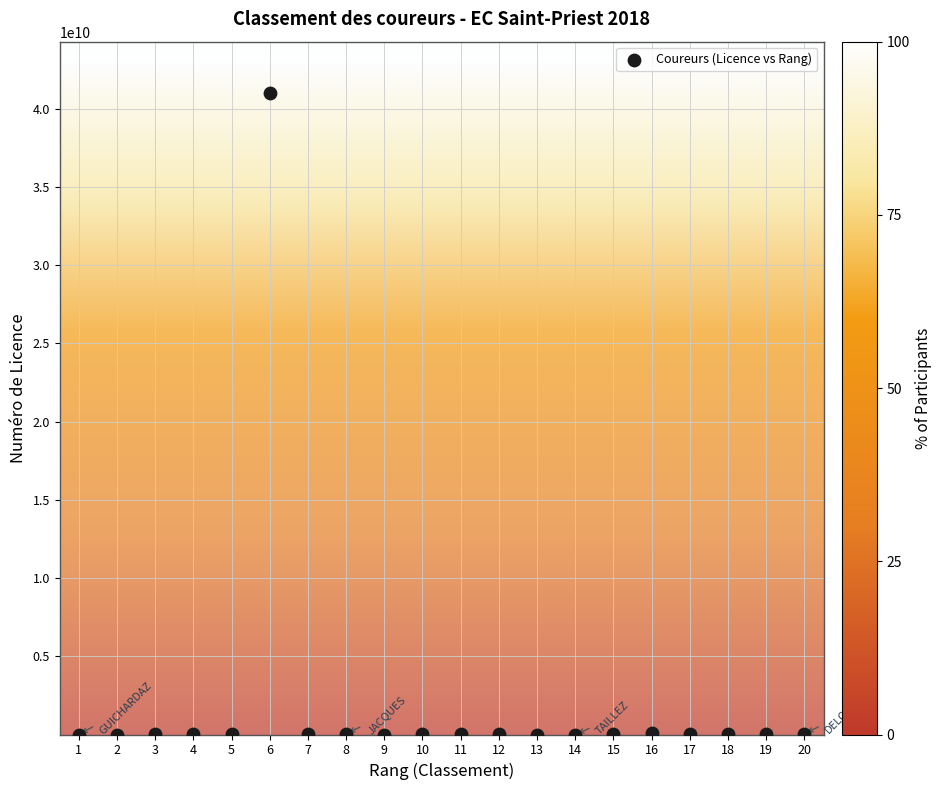

What is the range of Y values (max minus min)?

41010697867